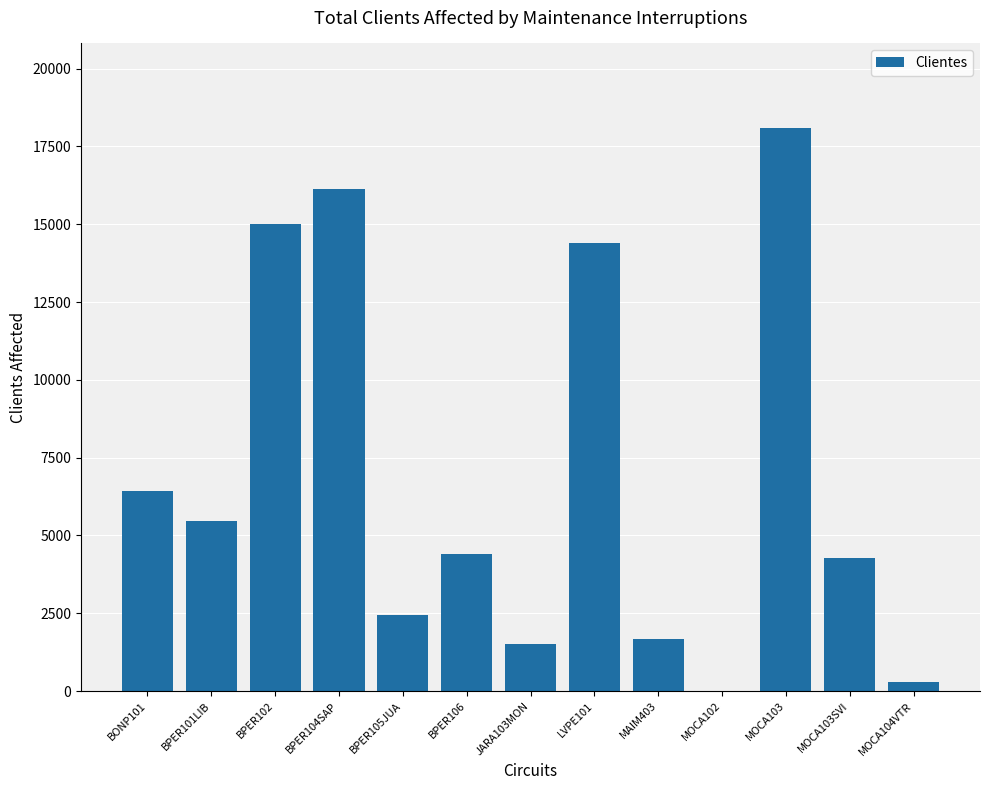

Which category has the highest value across all series?

MOCA103